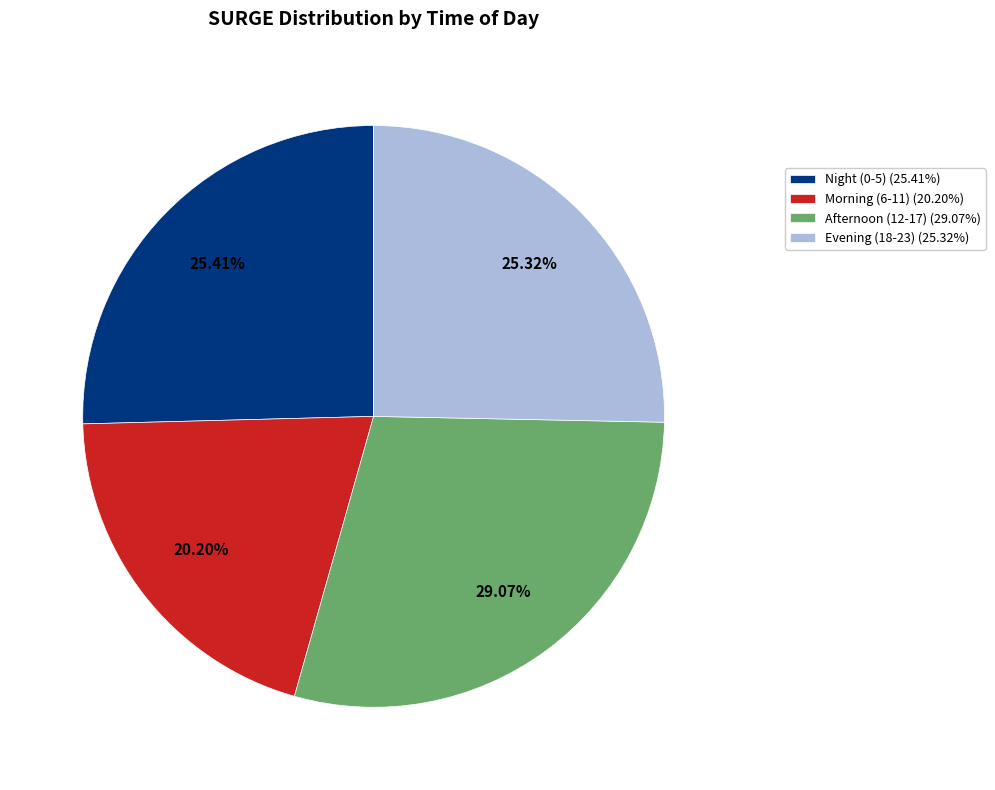

Which category has the biggest portion of the pie?

Afternoon (12-17) (29.07%)